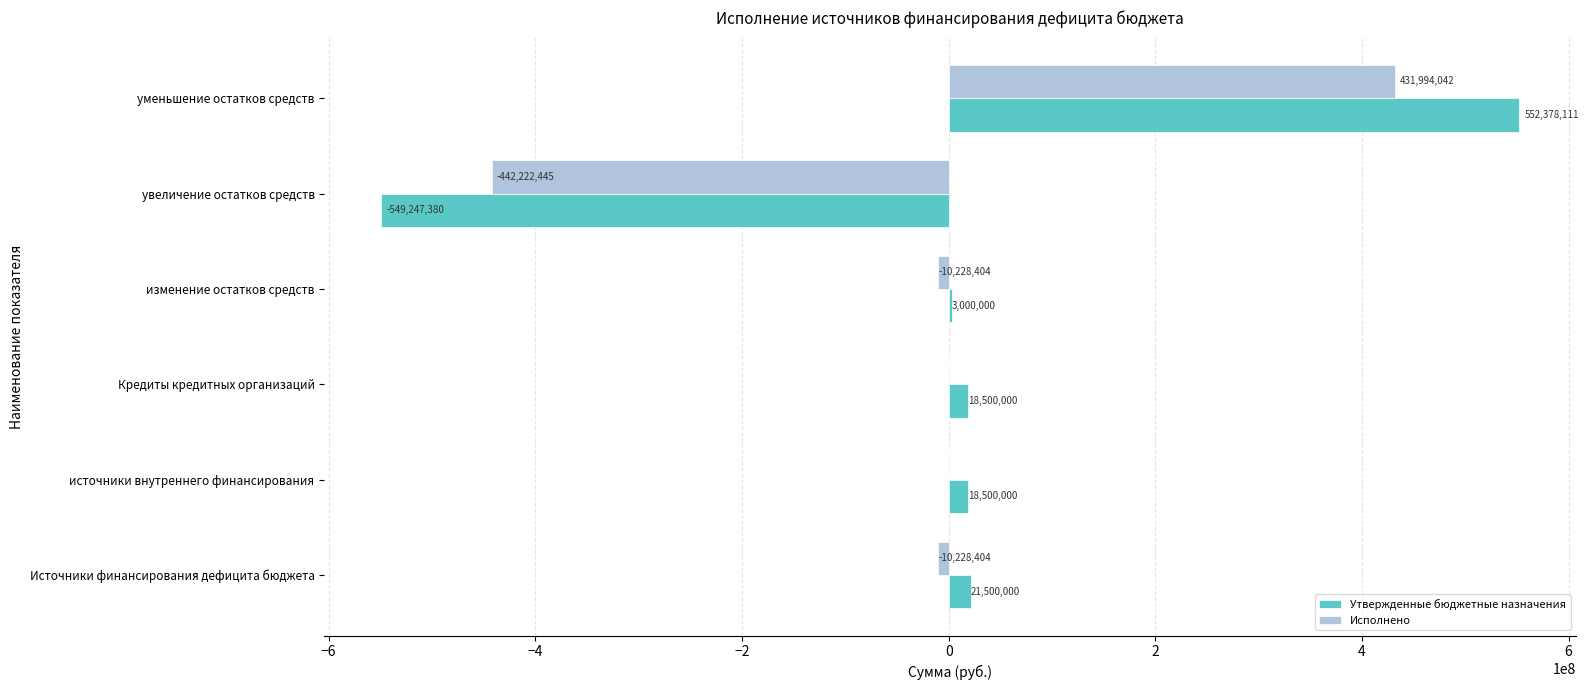

Is it true that Исполнено equals -742316437.2 at увеличение остатков средств?

False